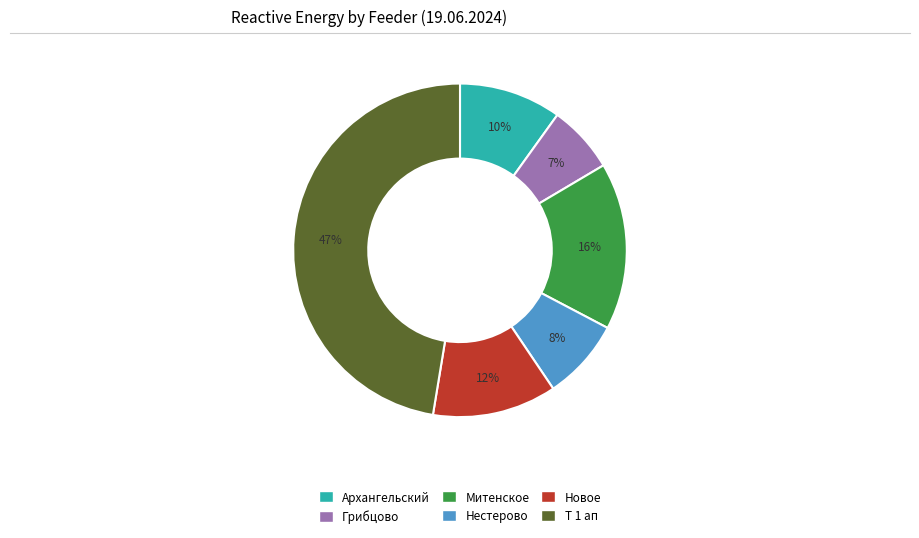

To the nearest percent, what is the average slice percentage?

17%